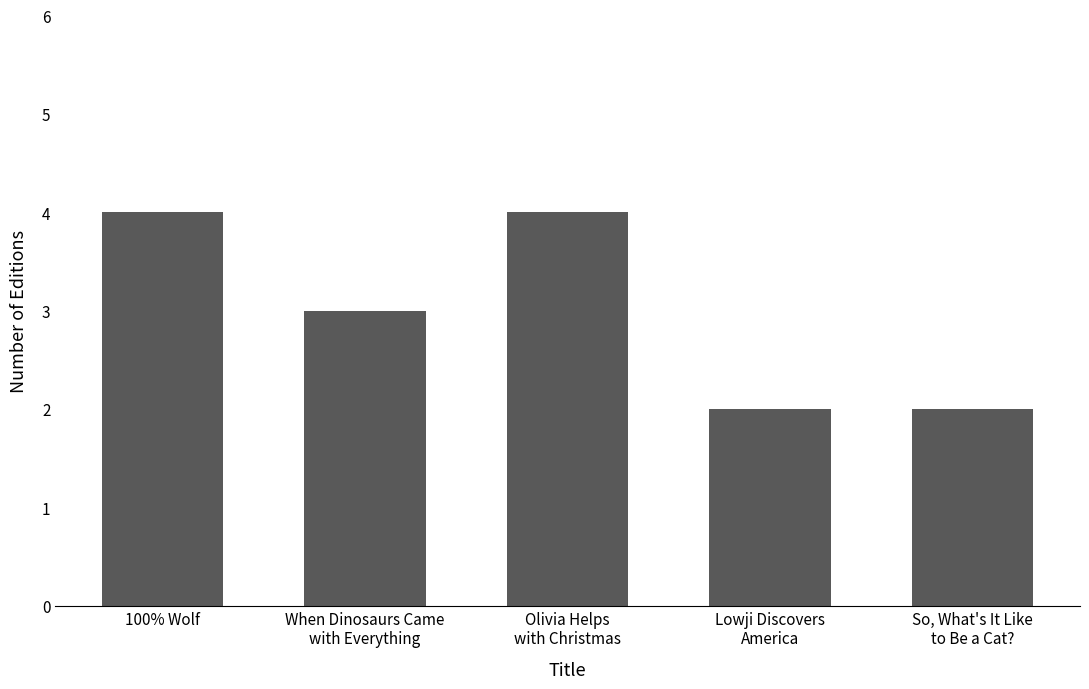

What is the value of the 5th bar from the left?

2